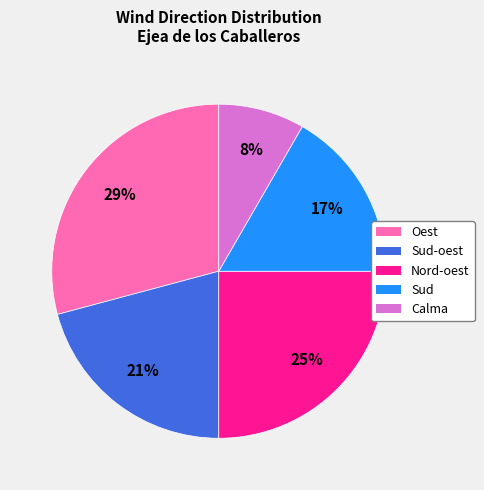

Do Sud and Nord-oest together represent more than half of the pie?

No